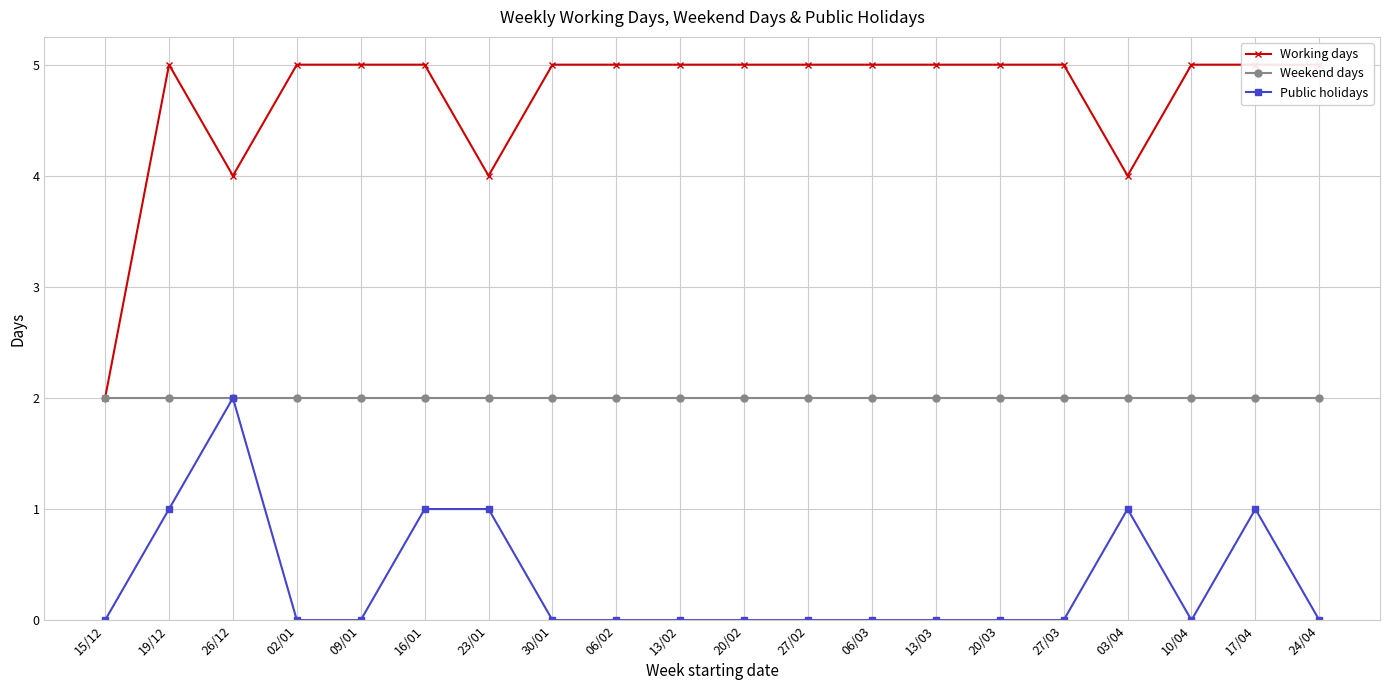

True or false: Working days and Public holidays intersect in this chart.

False